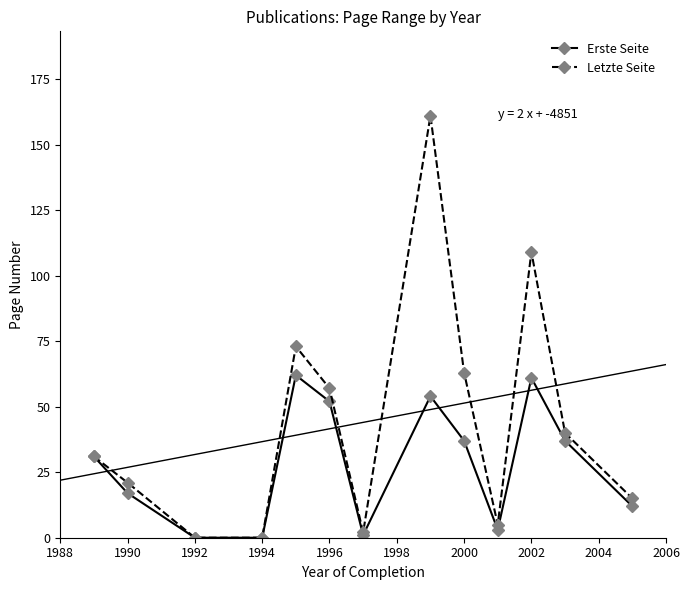

How many interior local peaks does the Letzte Seite series have?

3